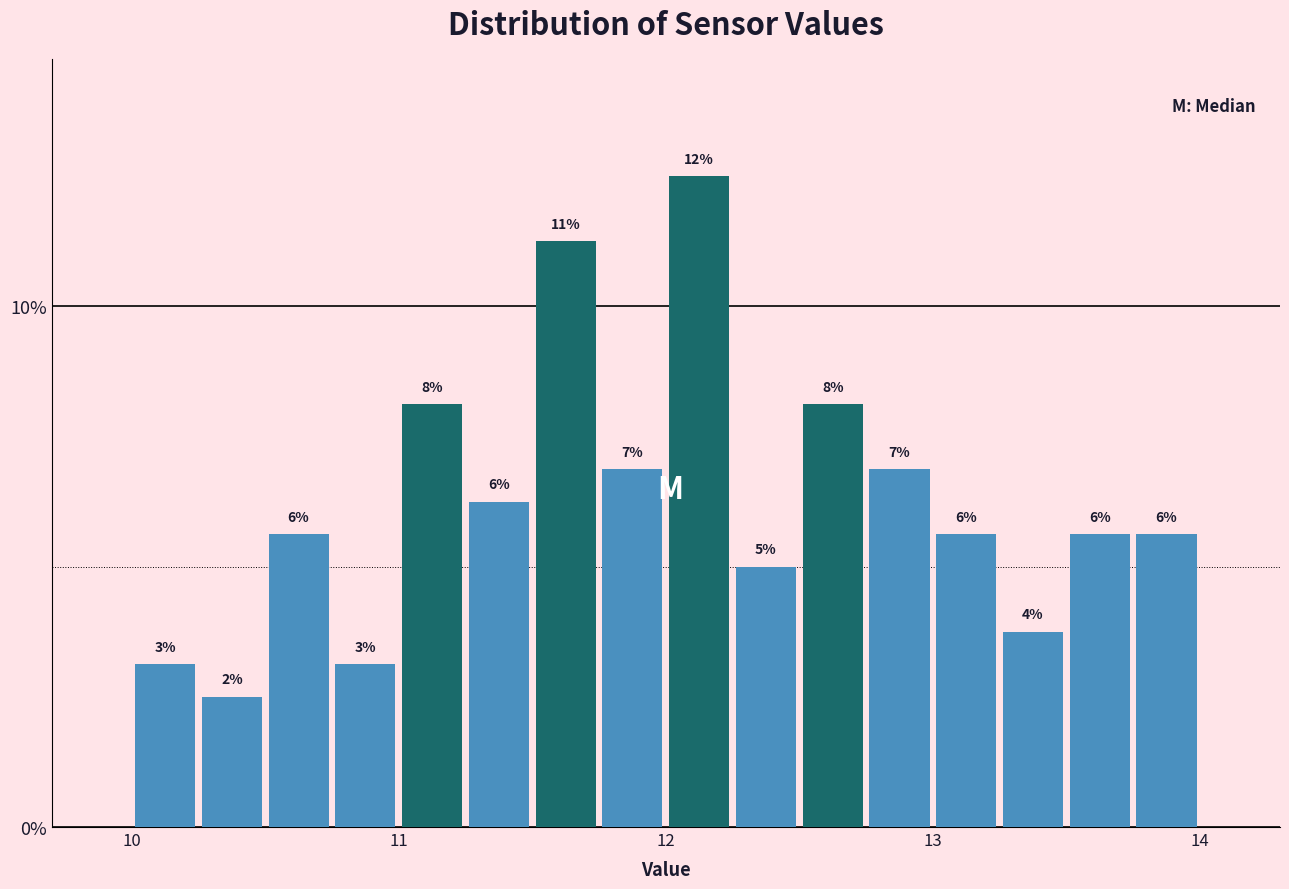

Around what value on the x-axis is the tallest bar? Give the approximate position of its centre, as read against the axis.

12.1